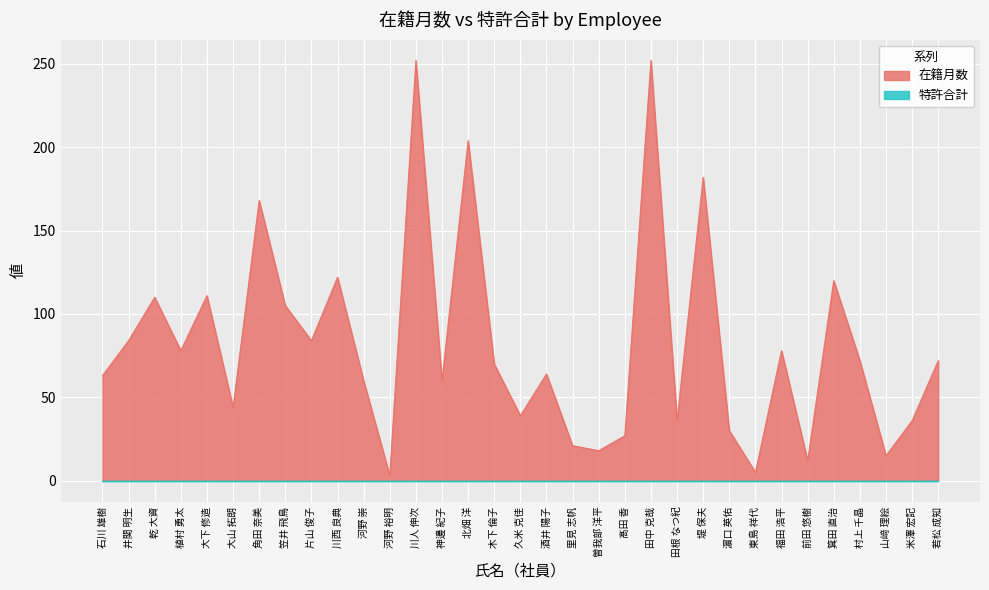

True or false: there are more than 2 points higher than both neighbors.

True